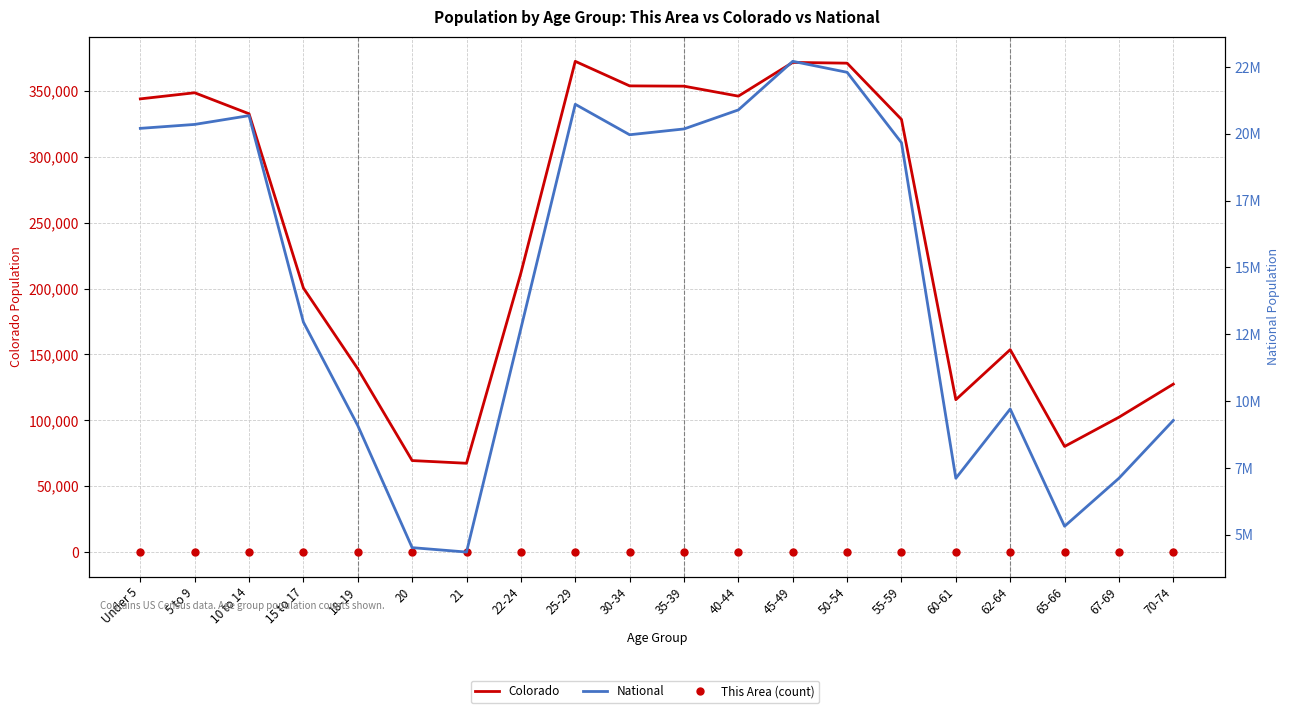

Is it true that Colorado equals 346039 at 40-44?

True